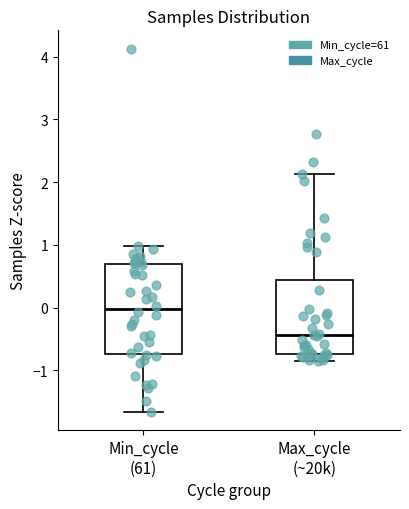

Reading left to right, transcribe this box plot: for each box, give where its median line is, the range the box spans, and where its two whiskers end, as read against the y-axis. The values are not printed on the chart, so give them approximately, as read against the axis.

Min_cycle (61): median 0.0, box -0.7 to 0.7, whiskers -1.7 to 1.0
Max_cycle (~20k): median -0.4, box -0.7 to 0.4, whiskers -0.9 to 2.1